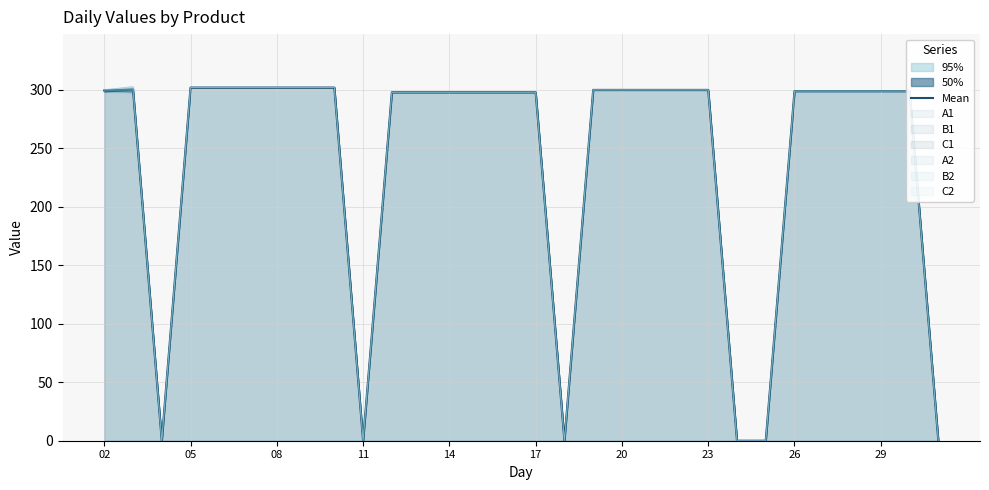

What is the average value?

239.8